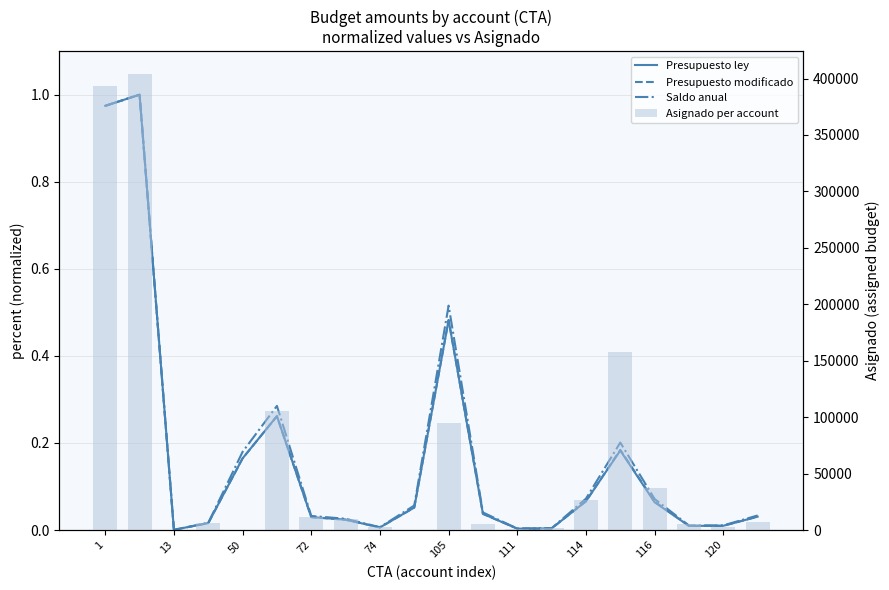

Rank the series at 50 from highest to lowest value.

Saldo anual, Presupuesto ley, Presupuesto modificado, Asignado per account